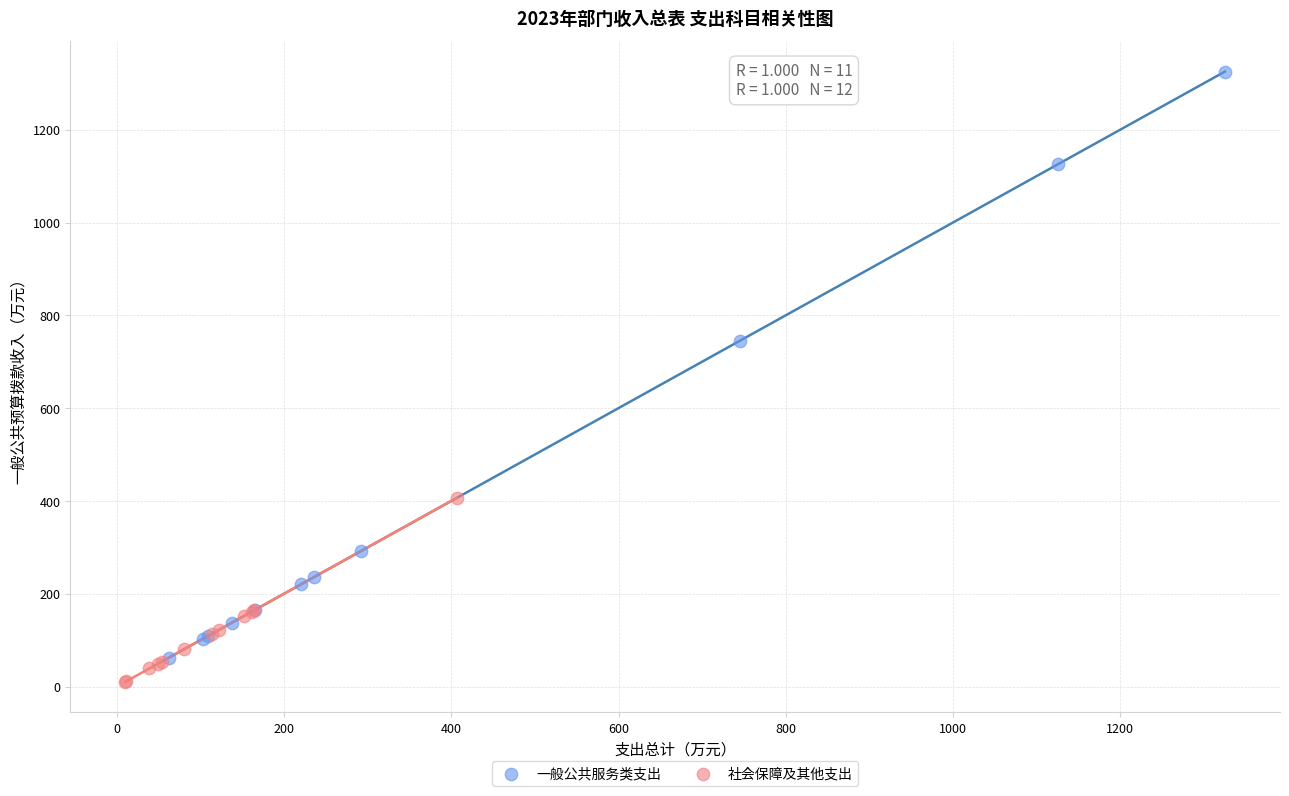

Which series contains the highest Y value?

一般公共服务类支出